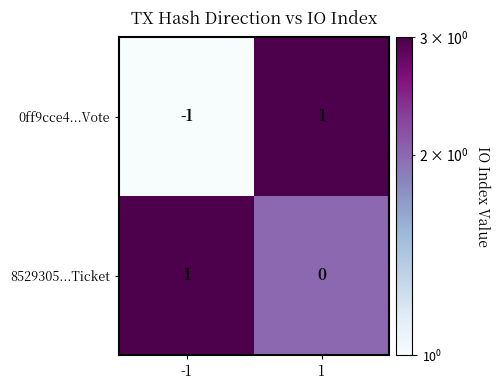

Which series has the largest total across all categories?

8529305...Ticket